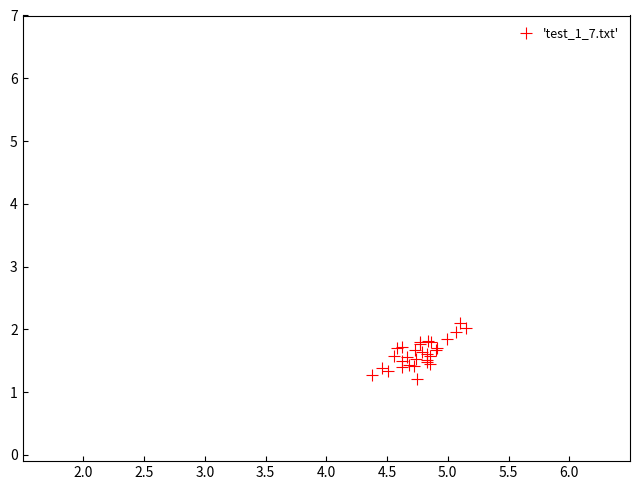

What Y value in the scatter plot is closest to 1?

1.2